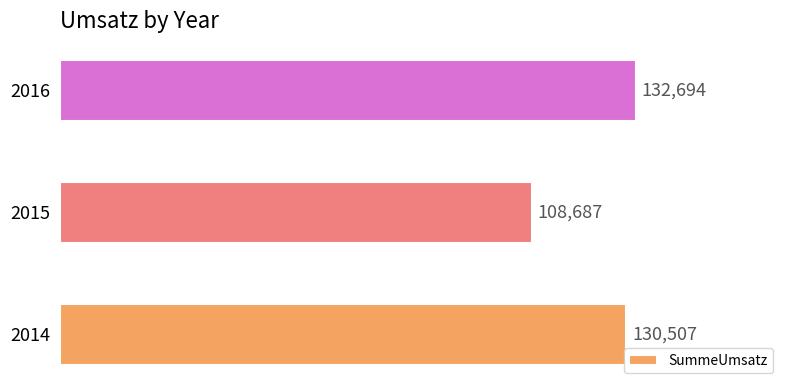

What value does the data have at 2016, to the nearest 10?

132690